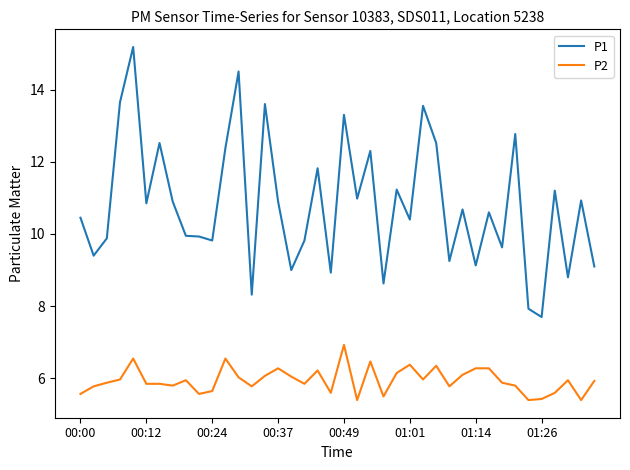

Which series has the largest range (max minus min)?

P1